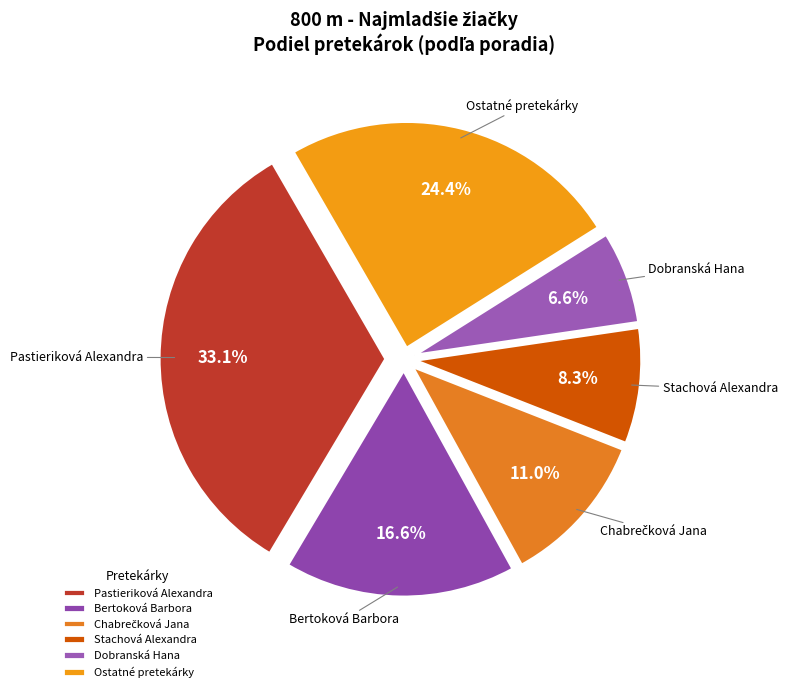

Is there a majority slice in this chart?

No